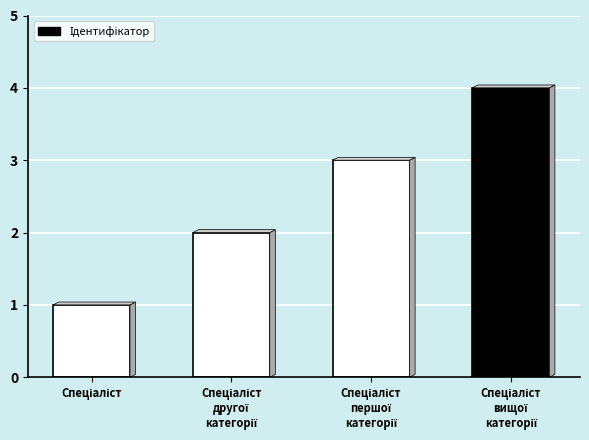

What is the sum of all values?

10